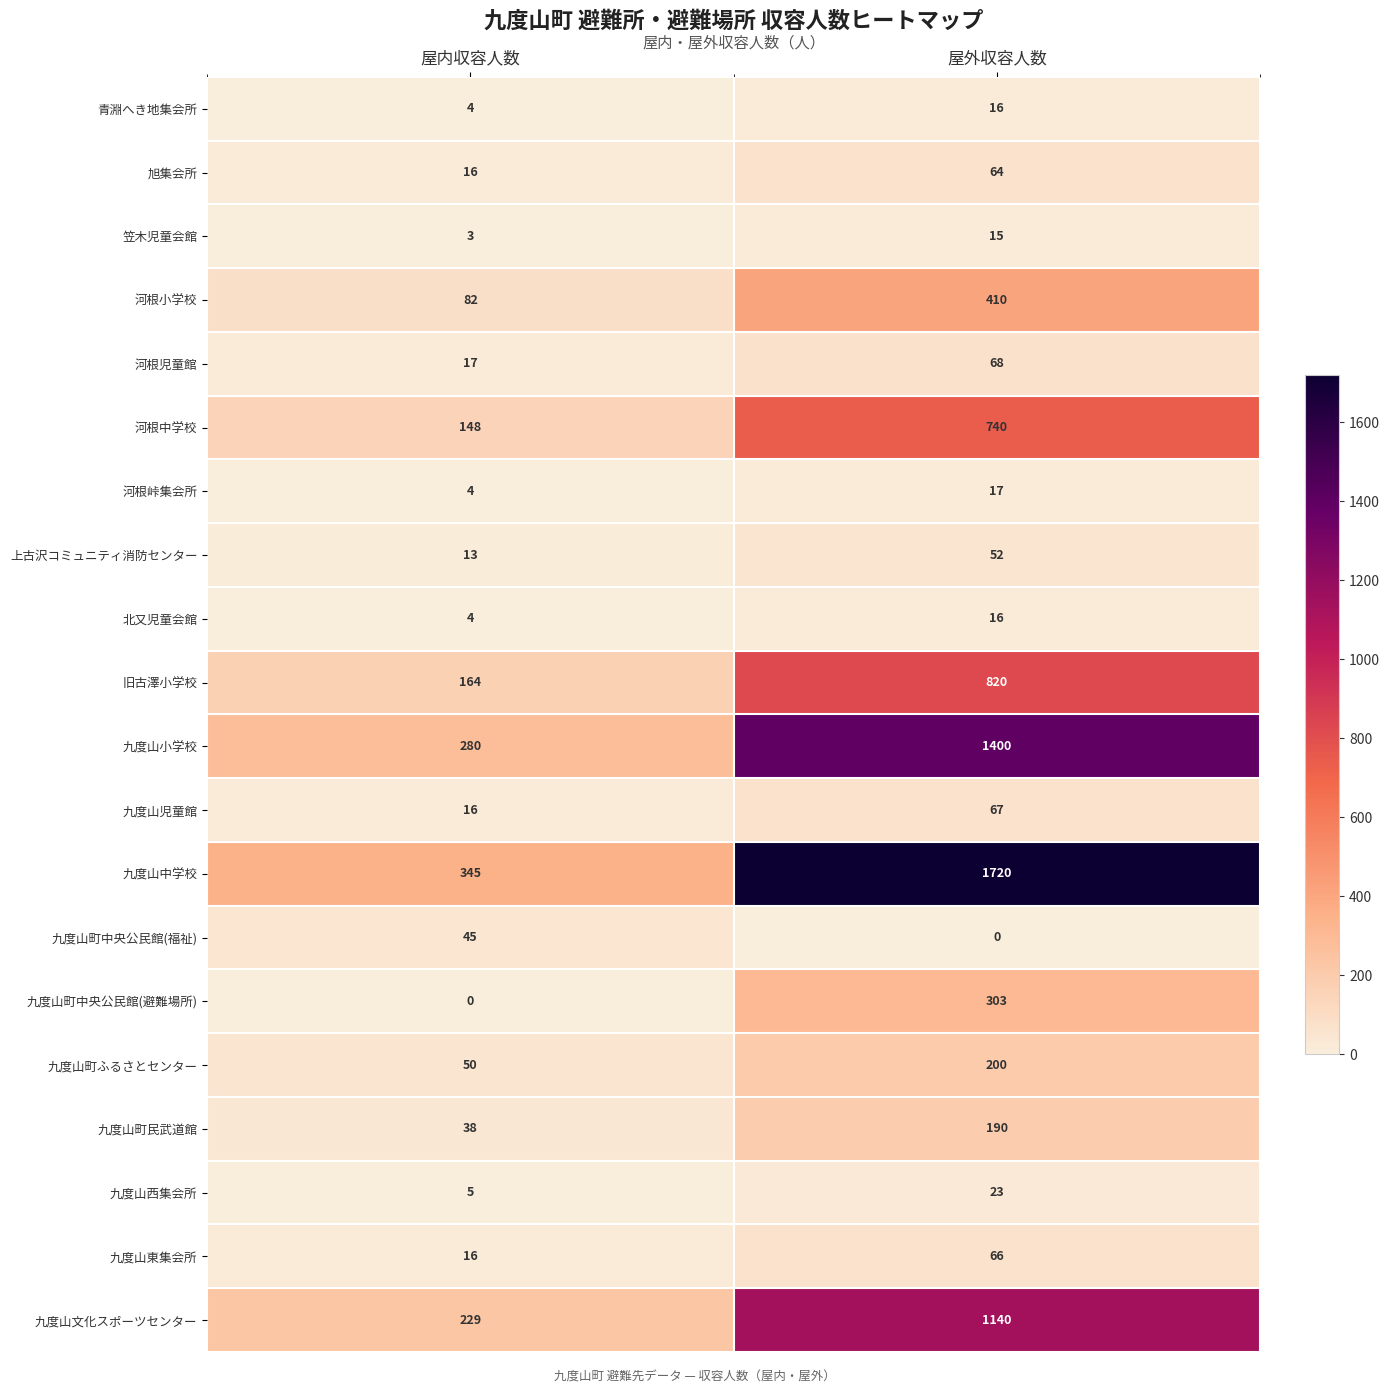

What is the average value of the 旧古澤小学校 series?

492